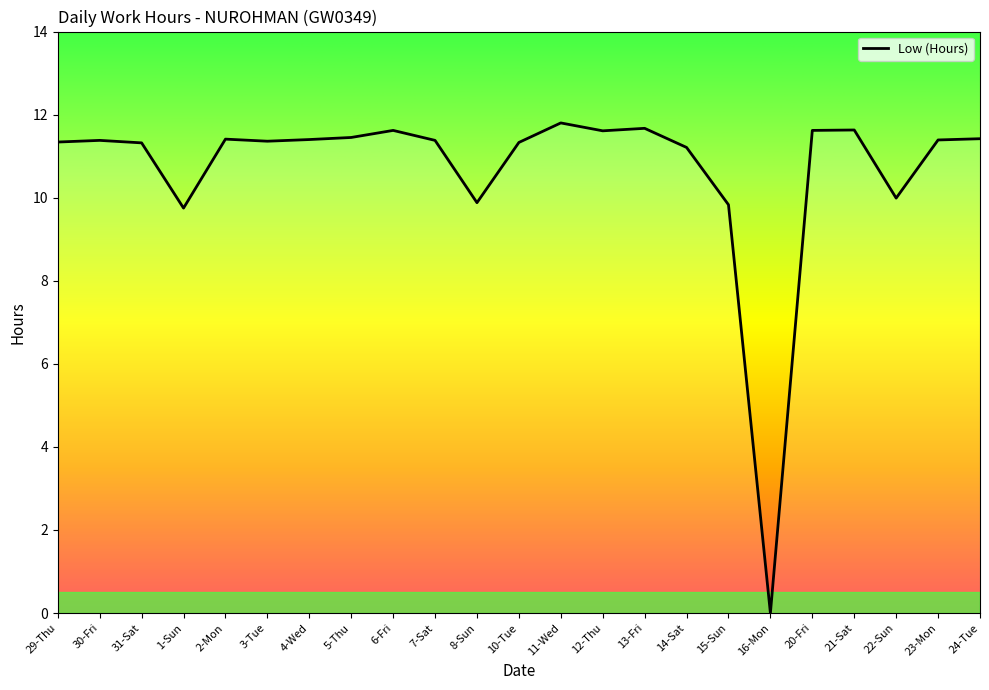

What is the change in value from 1-Sun to 2-Mon?

+1.7